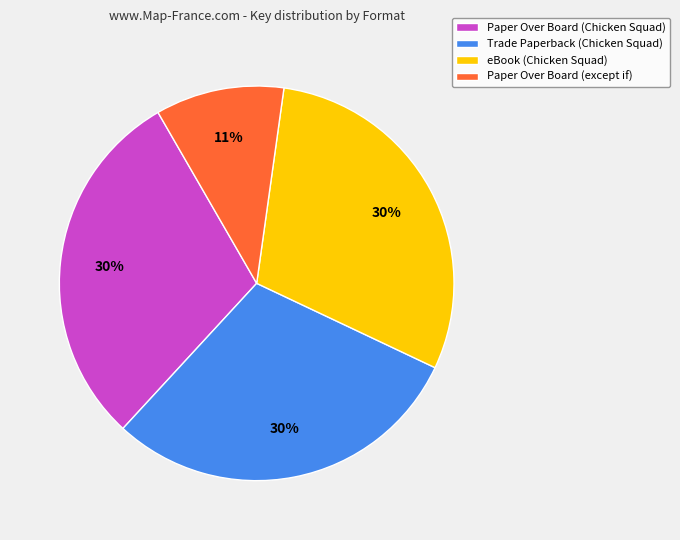

How many segments does this pie chart have?

4